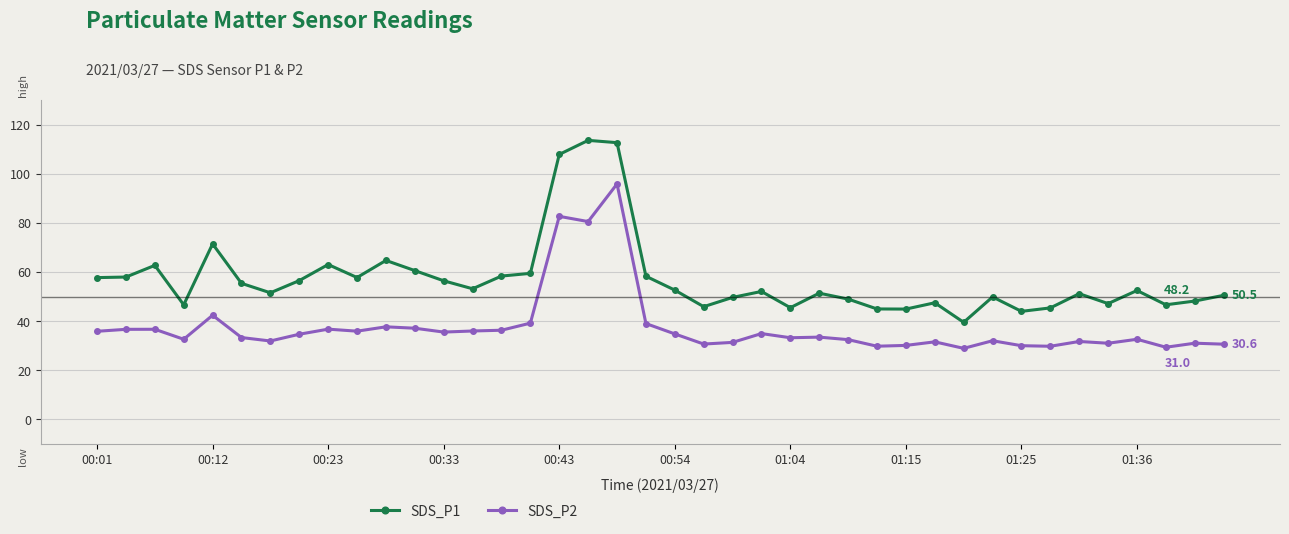

Which series has the largest total across all categories?

SDS_P1